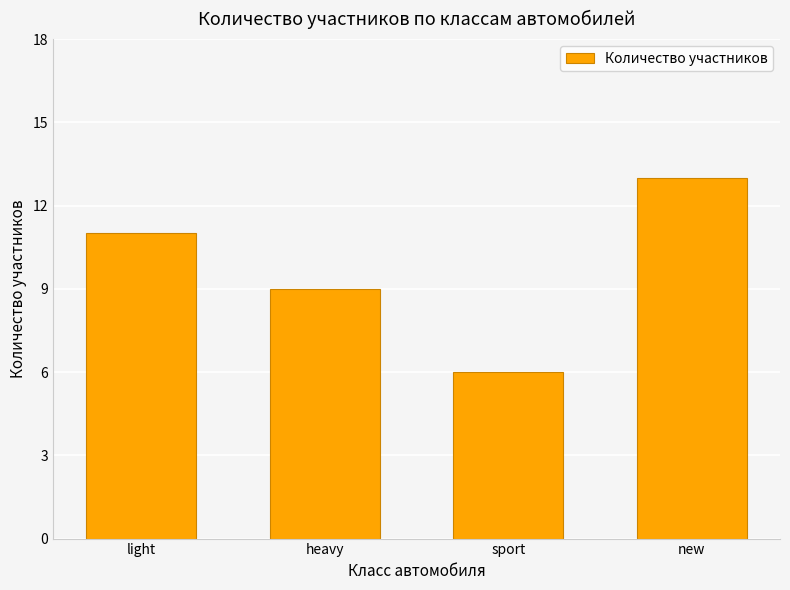

What is the difference between the values at heavy and sport?

3